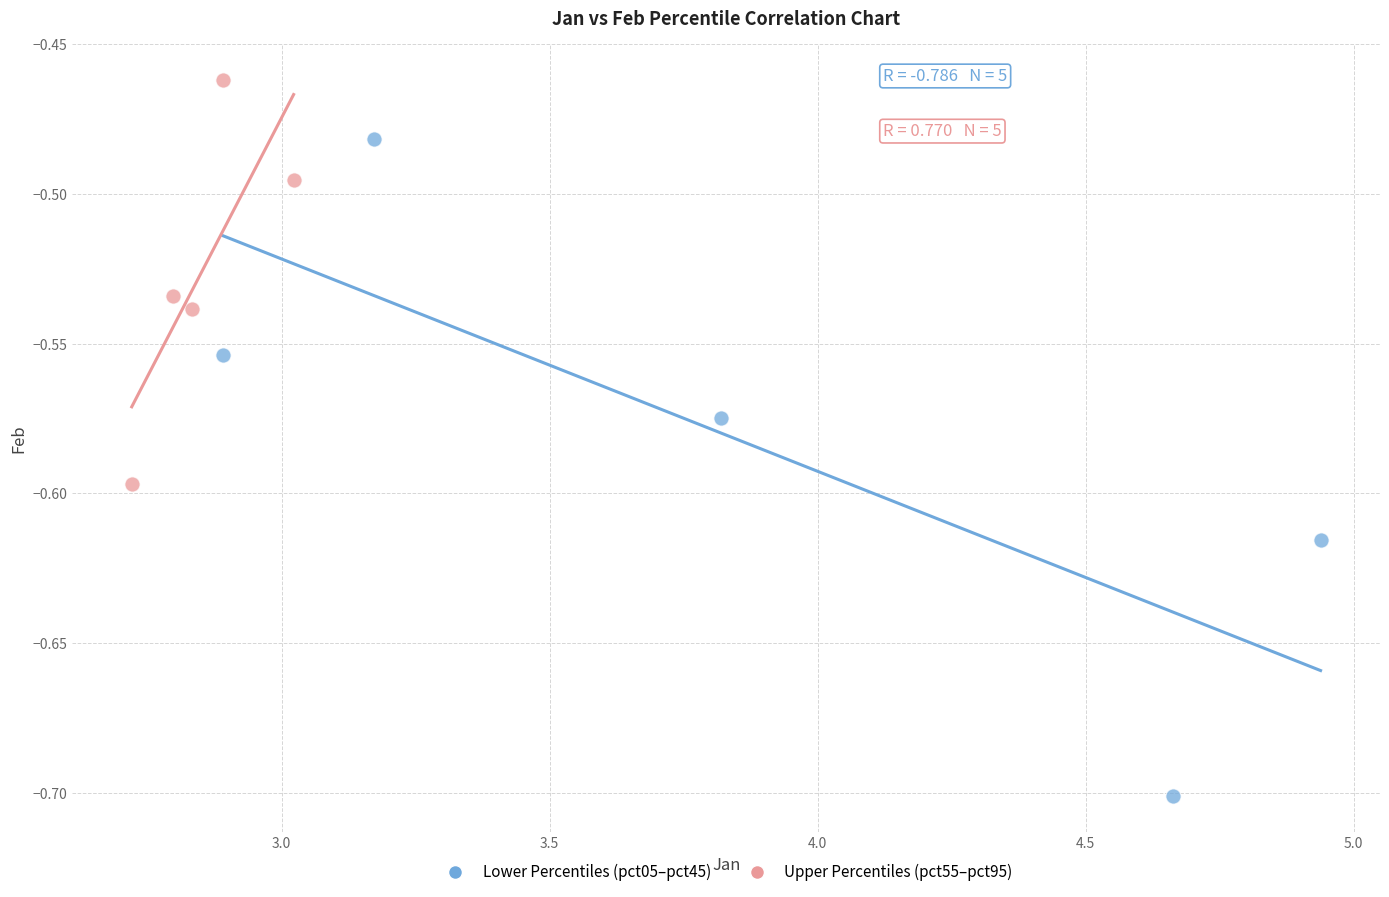

Which series has the widest spread of Y values?

Lower Percentiles (pct05–pct45)